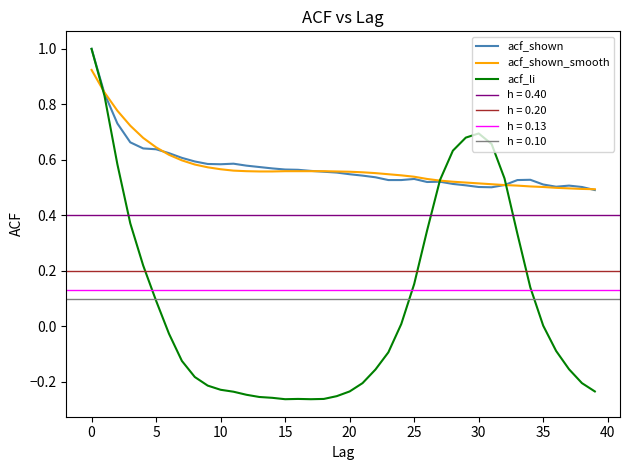

Reading left to right, list all the values displayed in this chart.

acf_shown: 1.0	0.8	0.7	0.7	0.6	0.6	0.6	0.6	0.6	0.6	0.6	0.6	0.6	0.6	0.6	0.6	0.6	0.6	0.6	0.6	0.5	0.5	0.5	0.5	0.5	0.5	0.5	0.5	0.5	0.5	0.5	0.5	0.5	0.5	0.5	0.5	0.5	0.5	0.5	0.5
acf_shown_smooth: 0.9	0.8	0.8	0.7	0.7	0.6	0.6	0.6	0.6	0.6	0.6	0.6	0.6	0.6	0.6	0.6	0.6	0.6	0.6	0.6	0.6	0.6	0.6	0.5	0.5	0.5	0.5	0.5	0.5	0.5	0.5	0.5	0.5	0.5	0.5	0.5	0.5	0.5	0.5	0.5
acf_li: 1.0	0.8	0.6	0.4	0.2	0.1	-0.0	-0.1	-0.2	-0.2	-0.2	-0.2	-0.2	-0.3	-0.3	-0.3	-0.3	-0.3	-0.3	-0.3	-0.2	-0.2	-0.2	-0.1	0.0	0.2	0.3	0.5	0.6	0.7	0.7	0.7	0.5	0.3	0.1	0.0	-0.1	-0.2	-0.2	-0.2